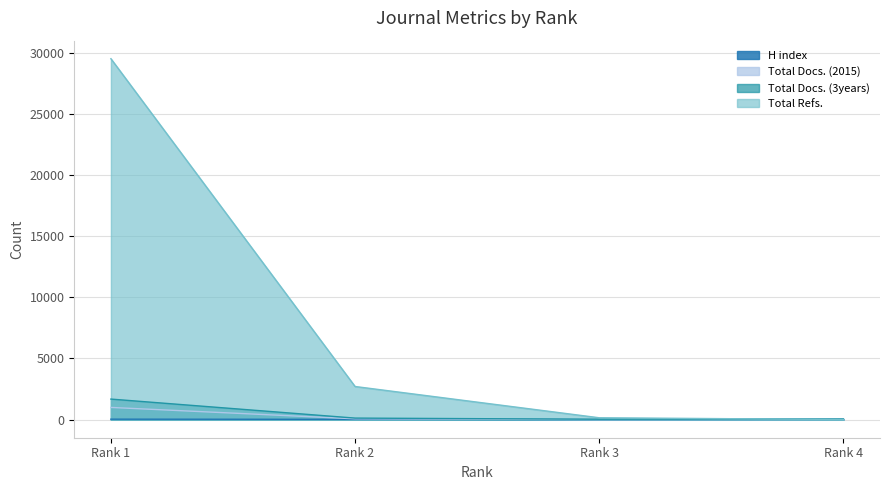

Which category has the highest value across all series?

Rank 1